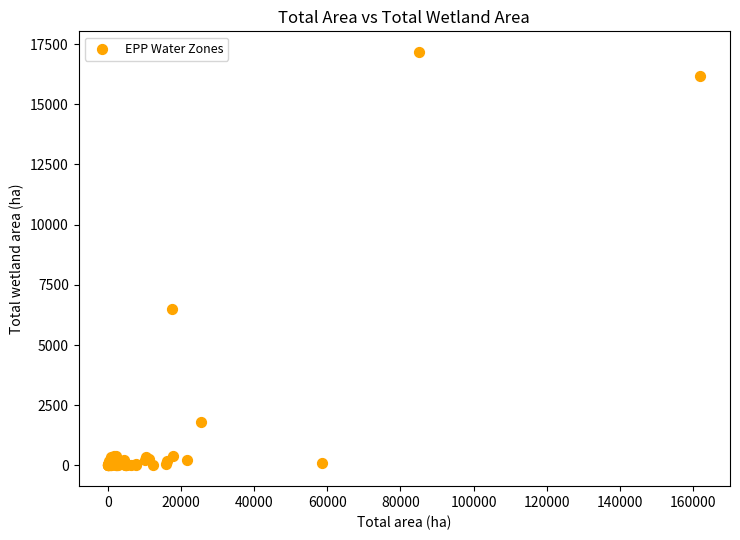

What Y value in the scatter plot is closest to 8585?

6504